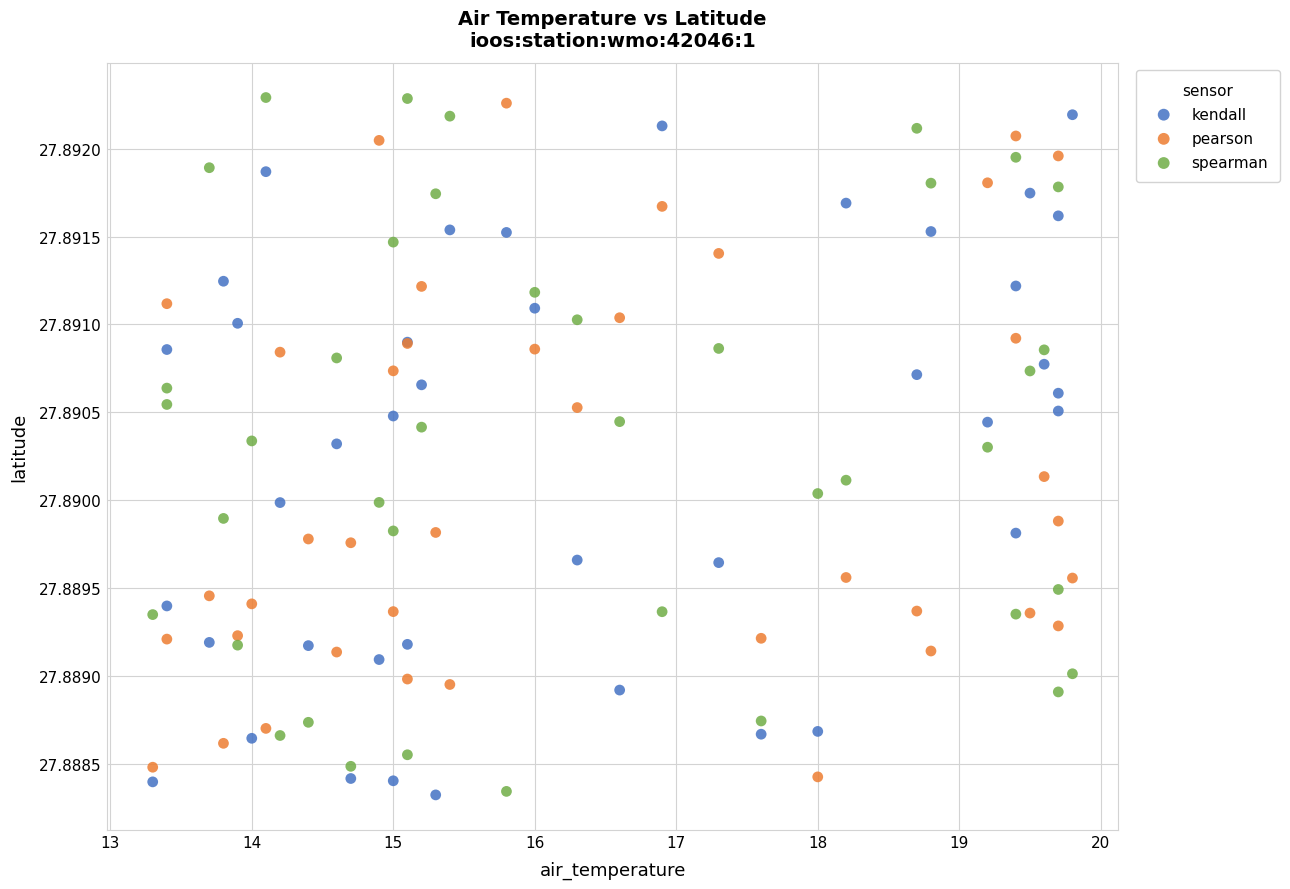

What is the X range (max minus min) for the scatter plot?

6.5